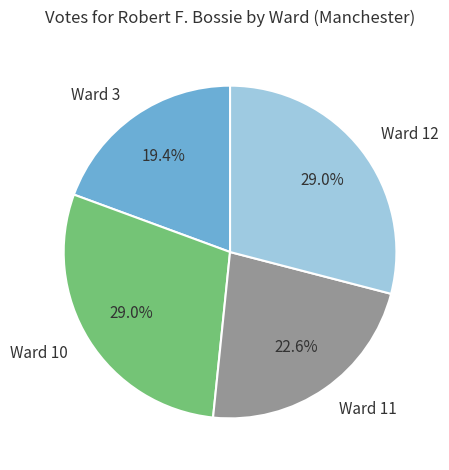

To the nearest percent, what is the combined percentage of Ward 12 and Ward 3?

48%